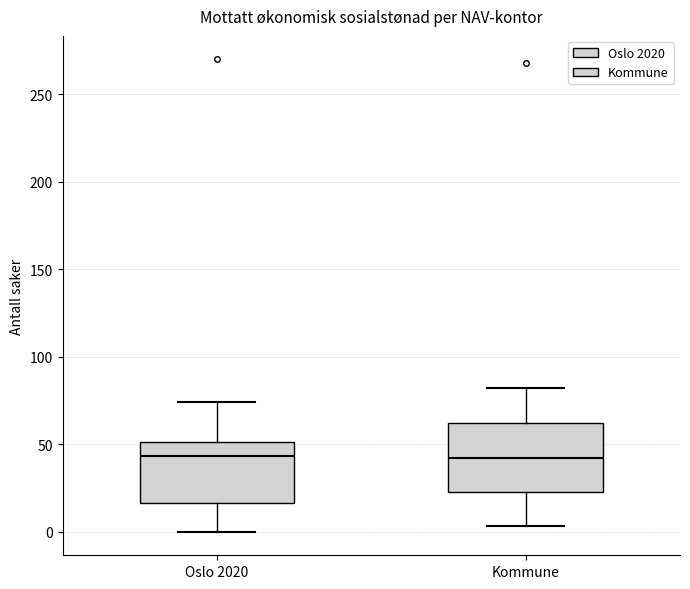

Reading left to right, transcribe this box plot: for each box, give where its median line is, the range the box spans, and where its two whiskers end, as read against the y-axis. The values are not printed on the chart, so give them approximately, as read against the axis.

Oslo 2020: median 45, box 15 to 50, whiskers 0 to 75
Kommune: median 40, box 25 to 60, whiskers 5 to 80